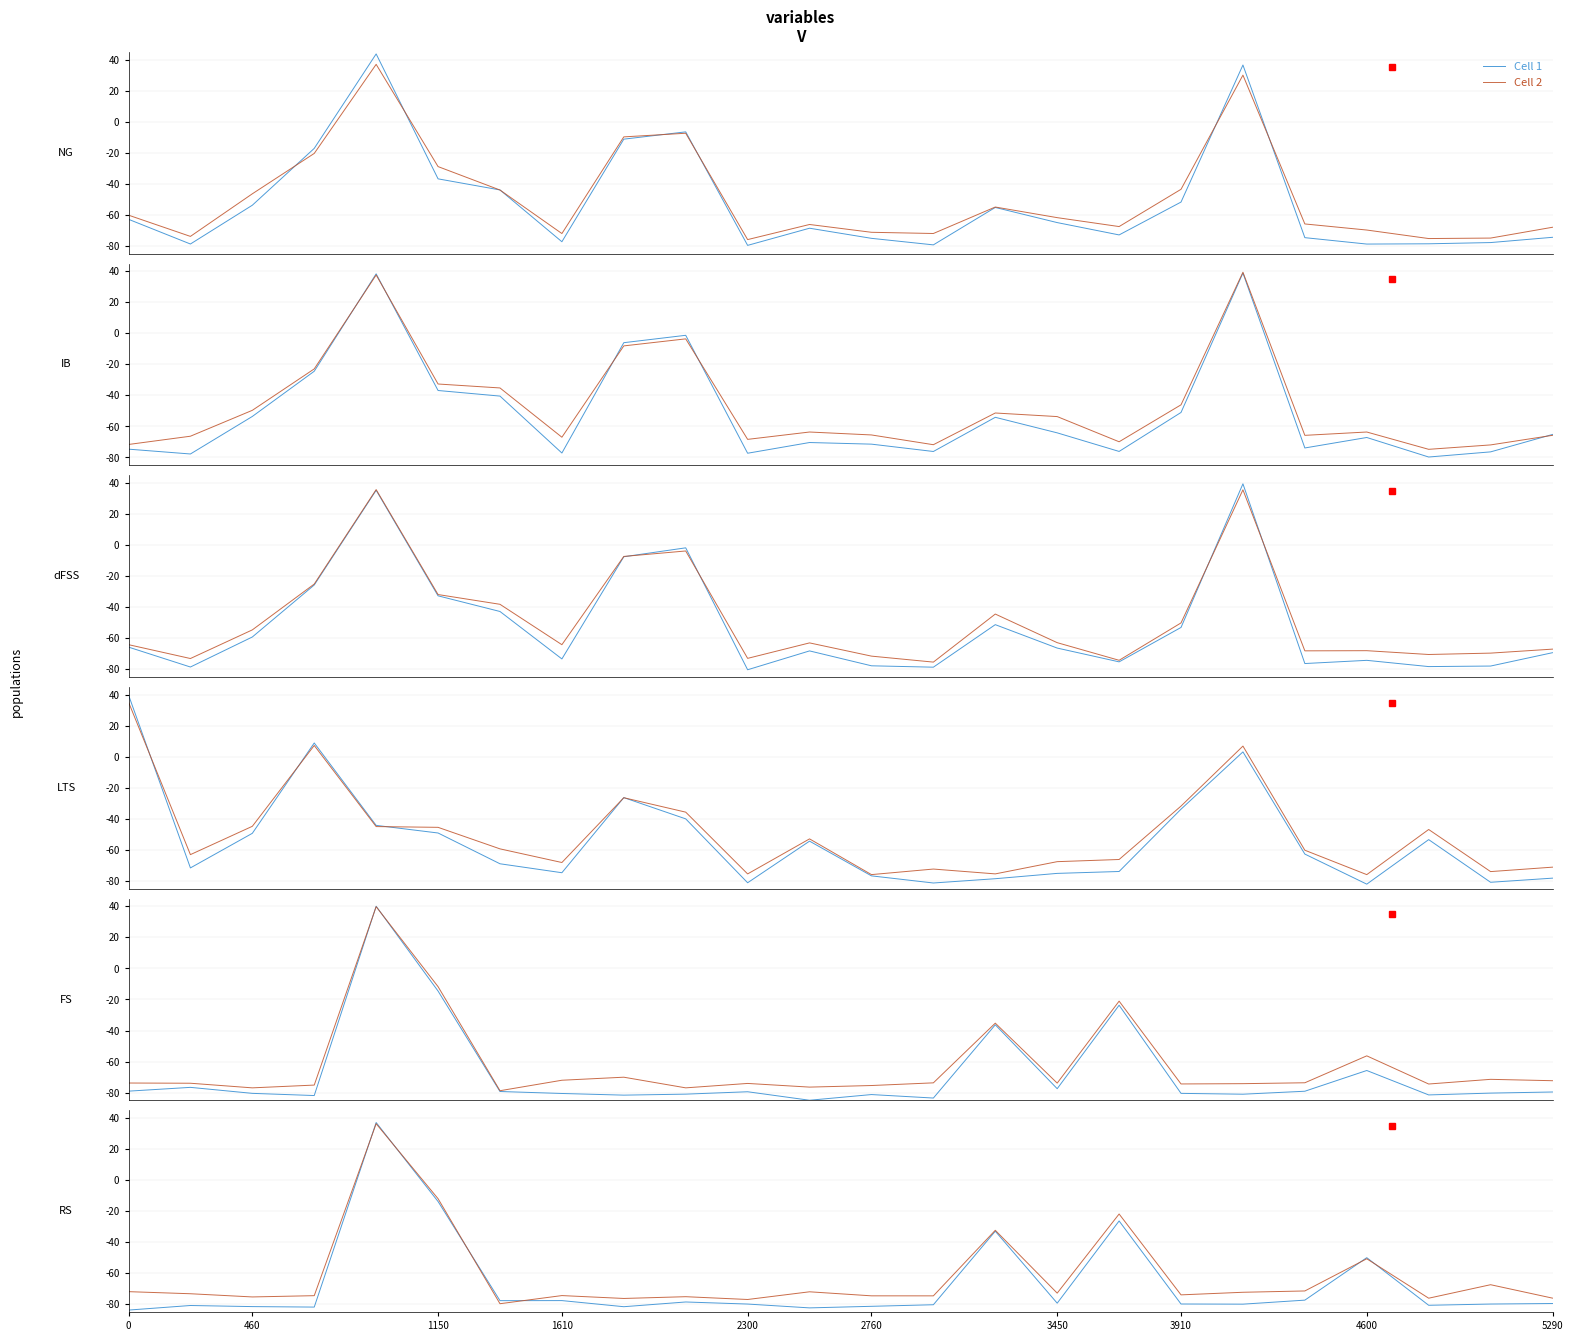

Does the chart display data point markers on the line(s)?

No